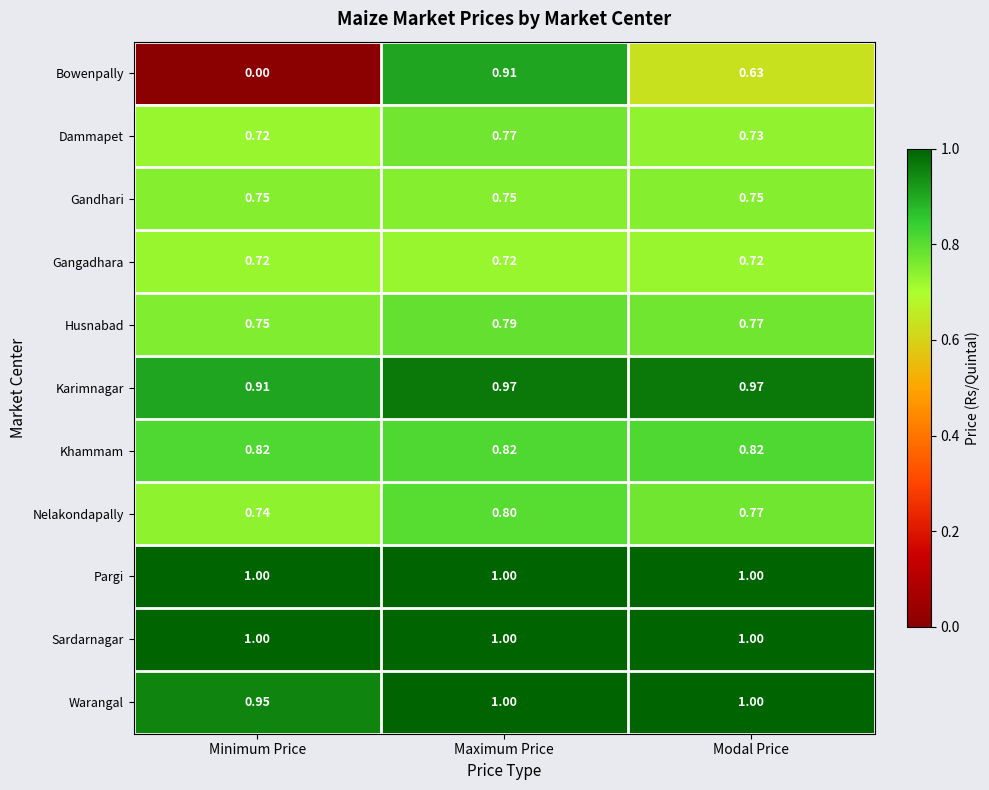

Is the value of Pargi at Maximum Price greater than the value of Bowenpally at Minimum Price?

Yes